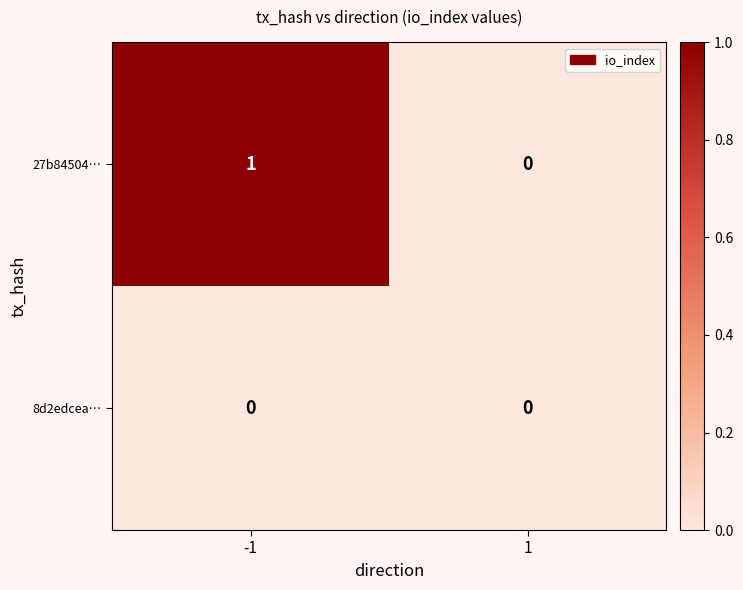

Which series has the largest total across all categories?

27b84504…